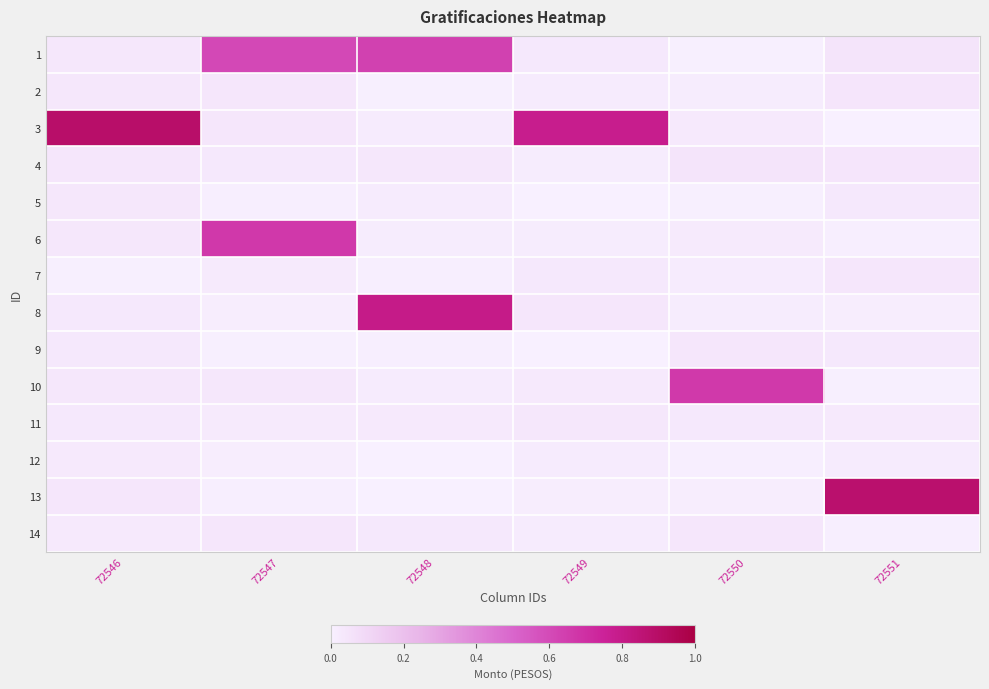

What is the spread (max minus min) of values at 72551?

0.9